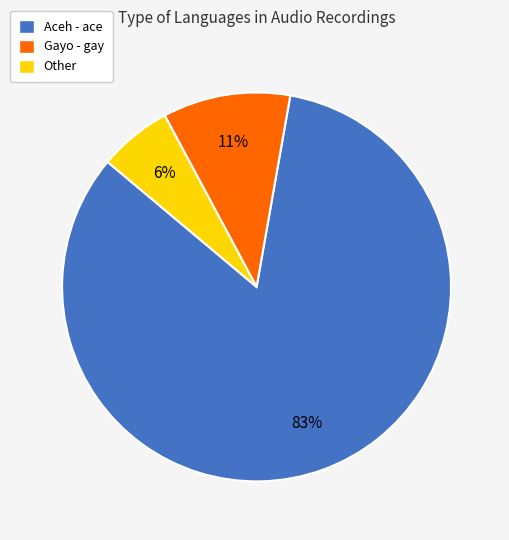

What is the majority slice?

Aceh - ace